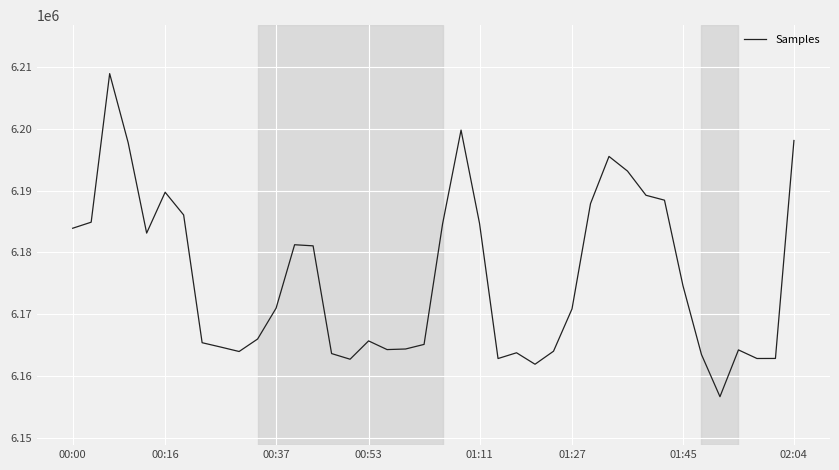

What is the smallest value displayed?

6156710